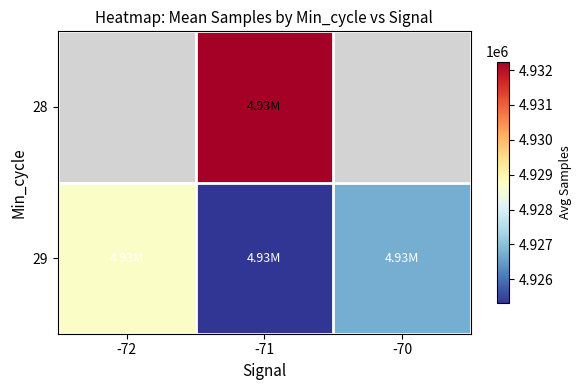

List the series in order of their overall mean, highest first.

28, 29